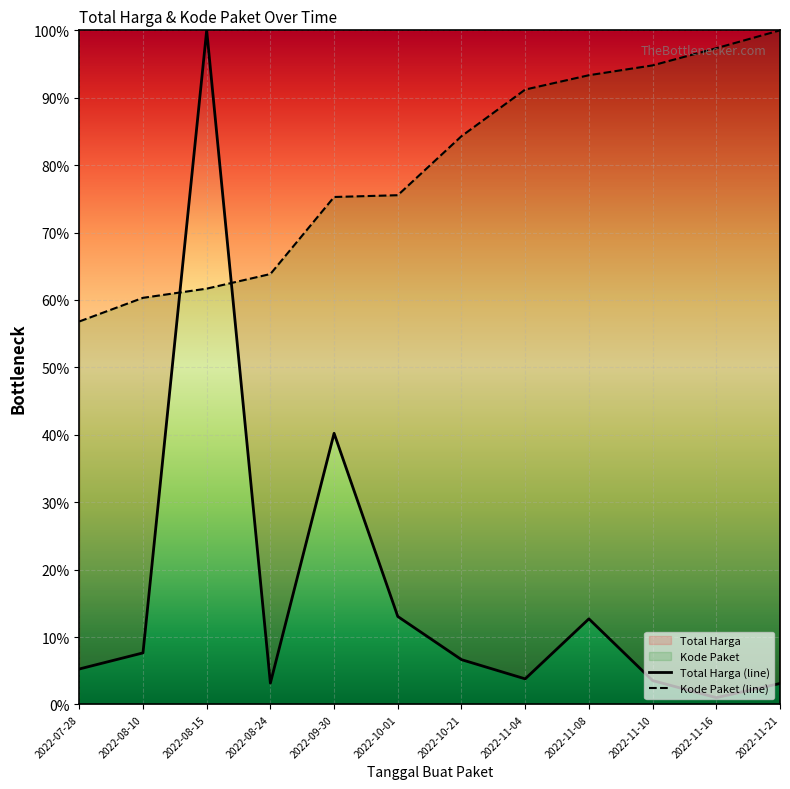

Which label corresponds to the largest value in the chart?

2022-08-15